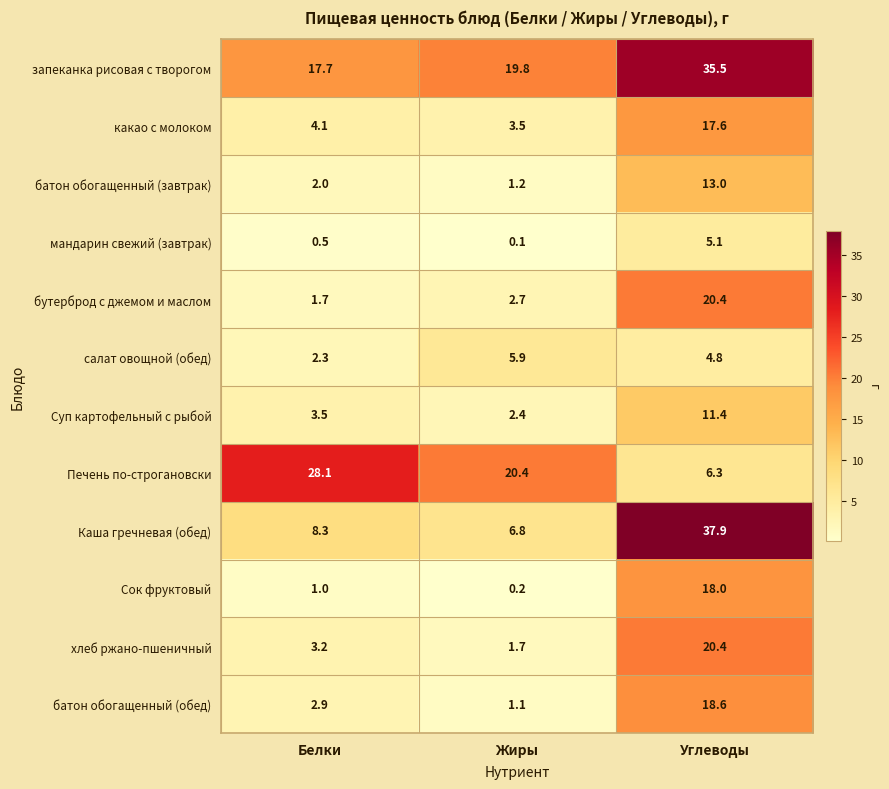

The value of какао с молоком at Жиры is 3.5. True or false?

True